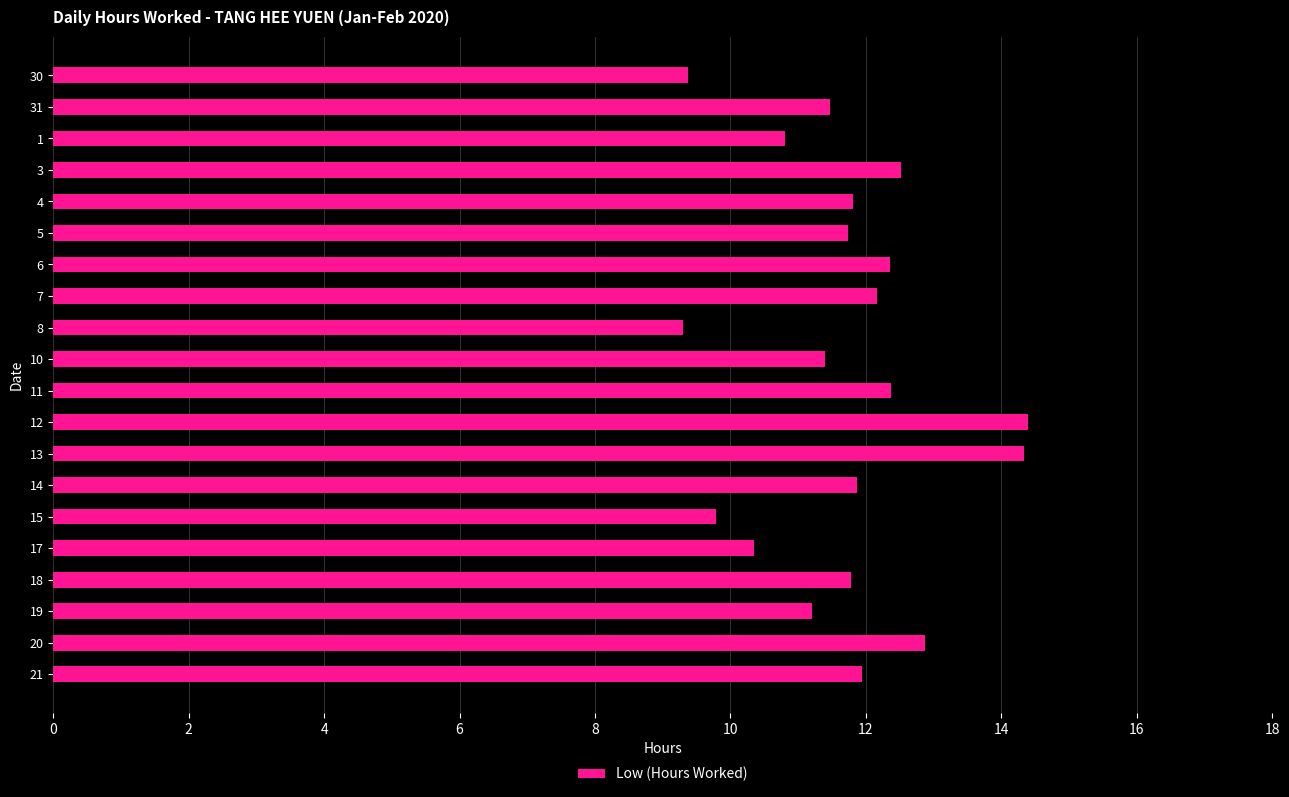

What is the label of the 4th bar from the top?

3